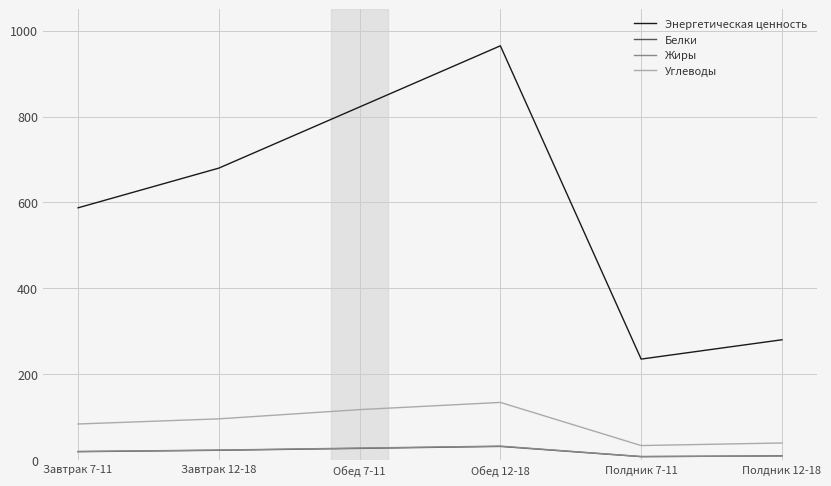

What is the average value of the Энергетическая ценность series?

595.0